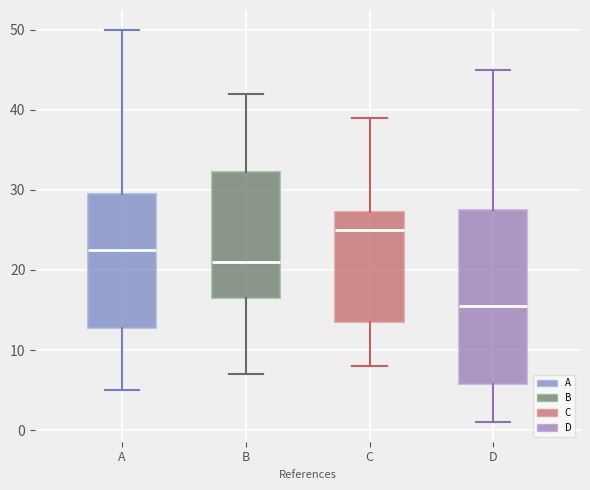

Where does the lower whisker of the box for B end on the y-axis? The values are not printed on the chart, so give them approximately, as read against the axis.

7